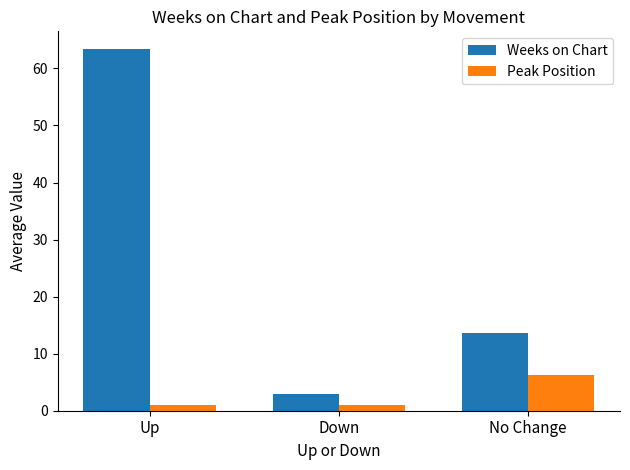

Is the value of Peak Position at Up greater than the value of Weeks on Chart at Down?

No